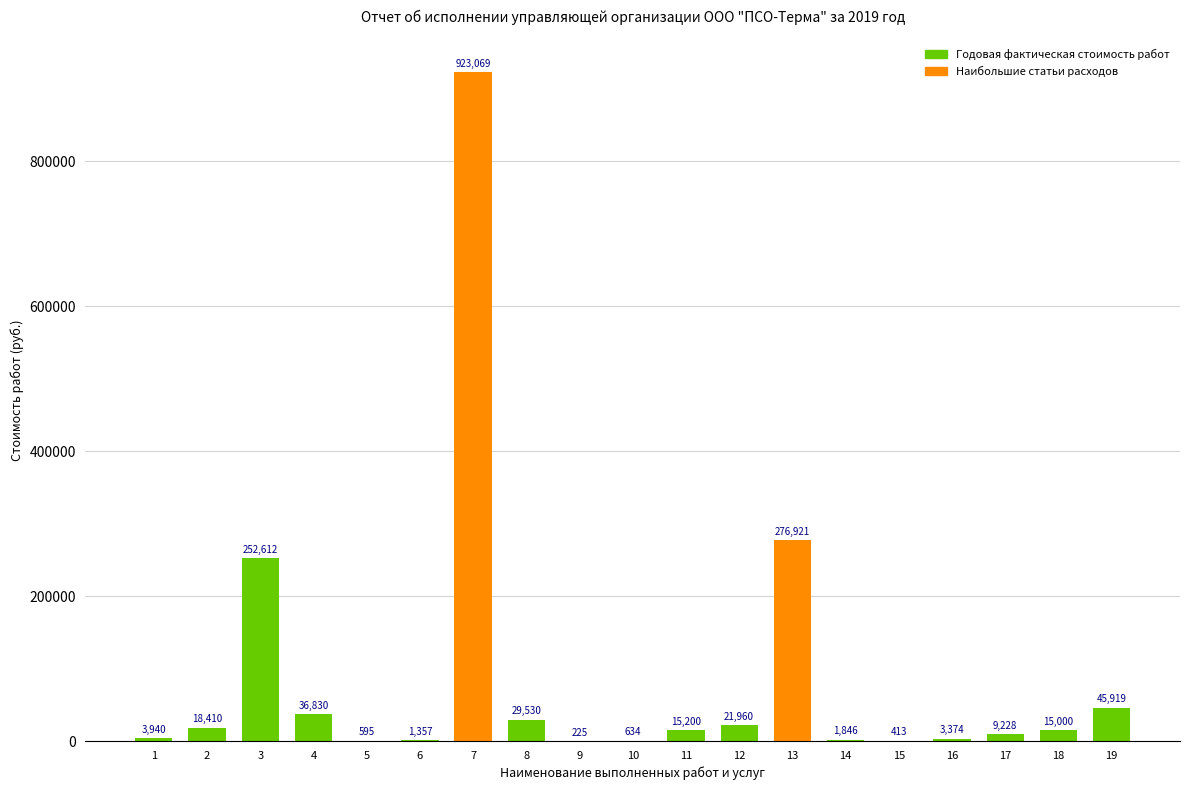

How many categories are shown in the chart?

19